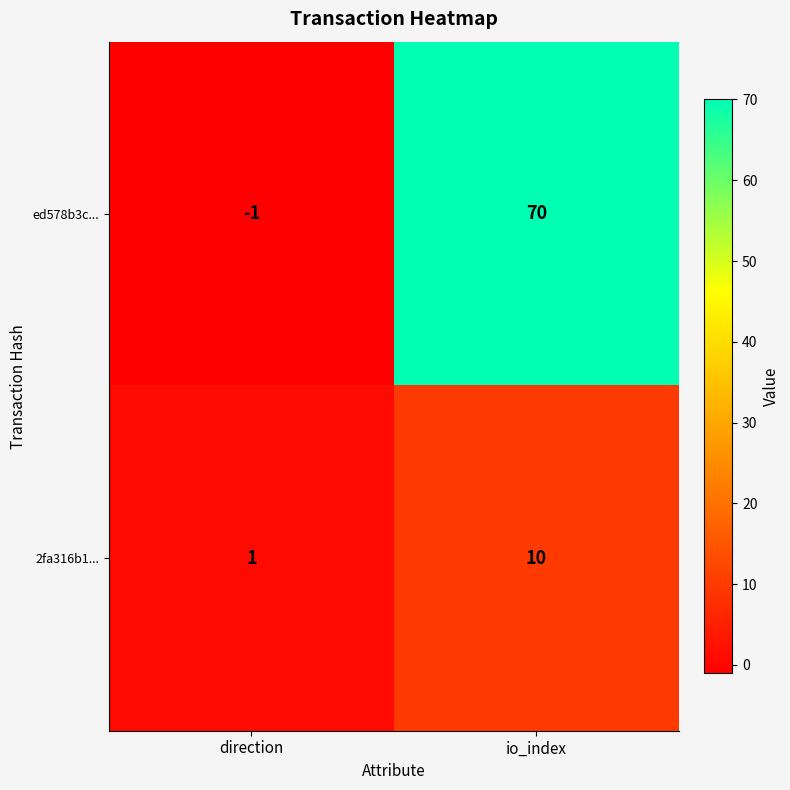

At which label does 2fa316b1... reach its peak?

io_index